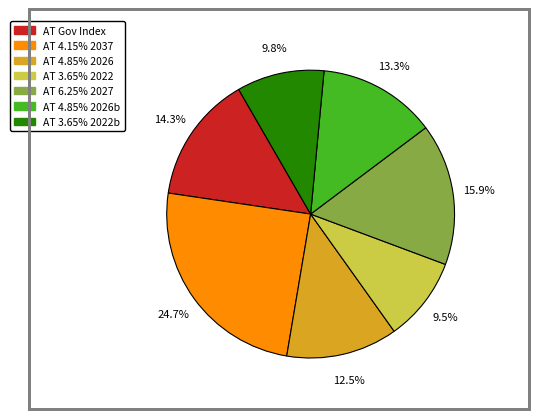

How many segments does this pie chart have?

7